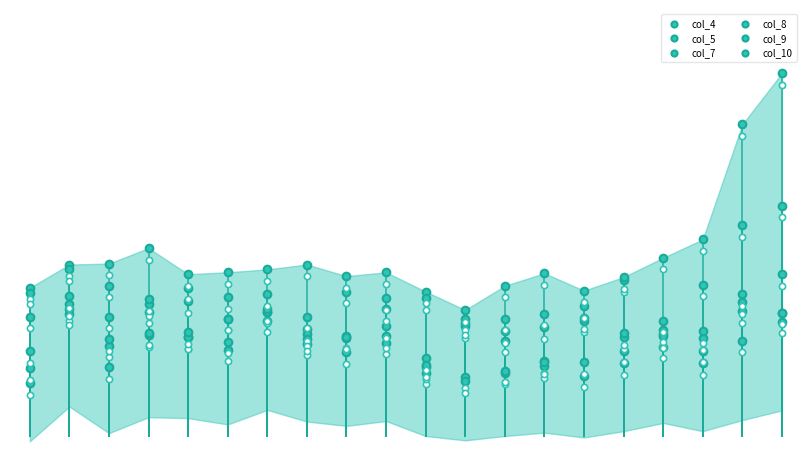

Is the value of col_5 at 0.0 greater than the value of col_8 at 19?

Yes